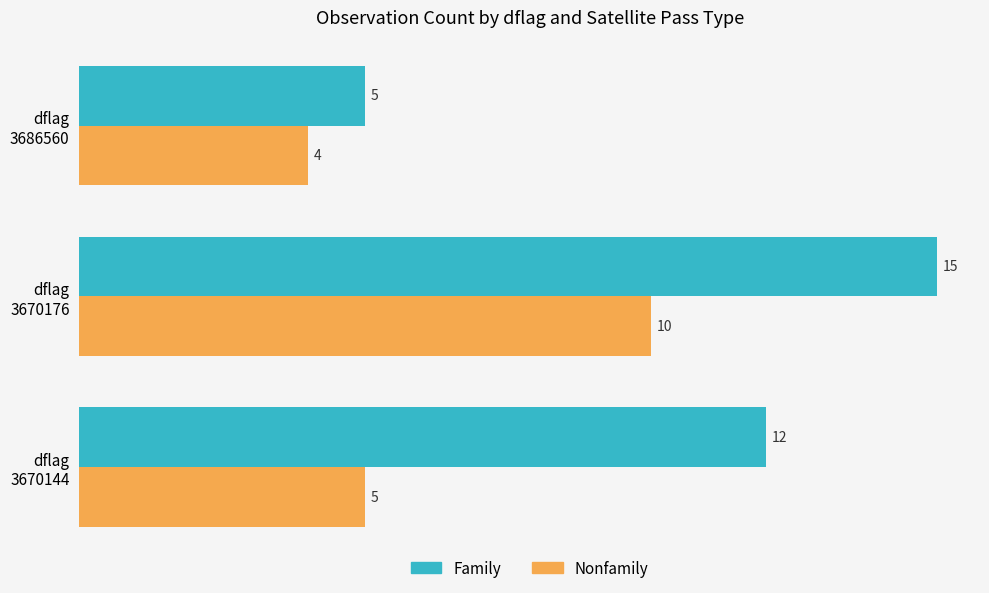

What is the maximum value shown in the chart?

15